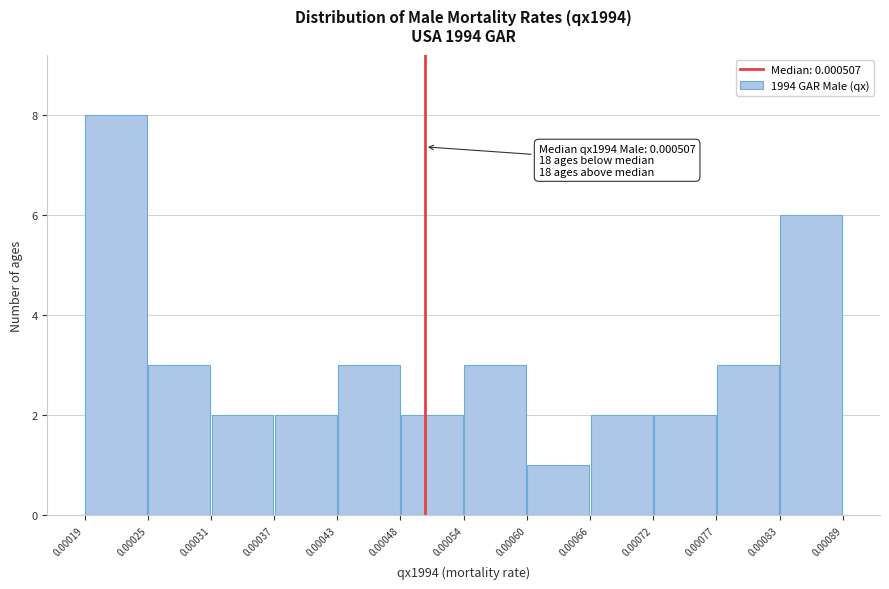

Over which range of the x-axis is the bar tallest?

0.00019 to 0.00025